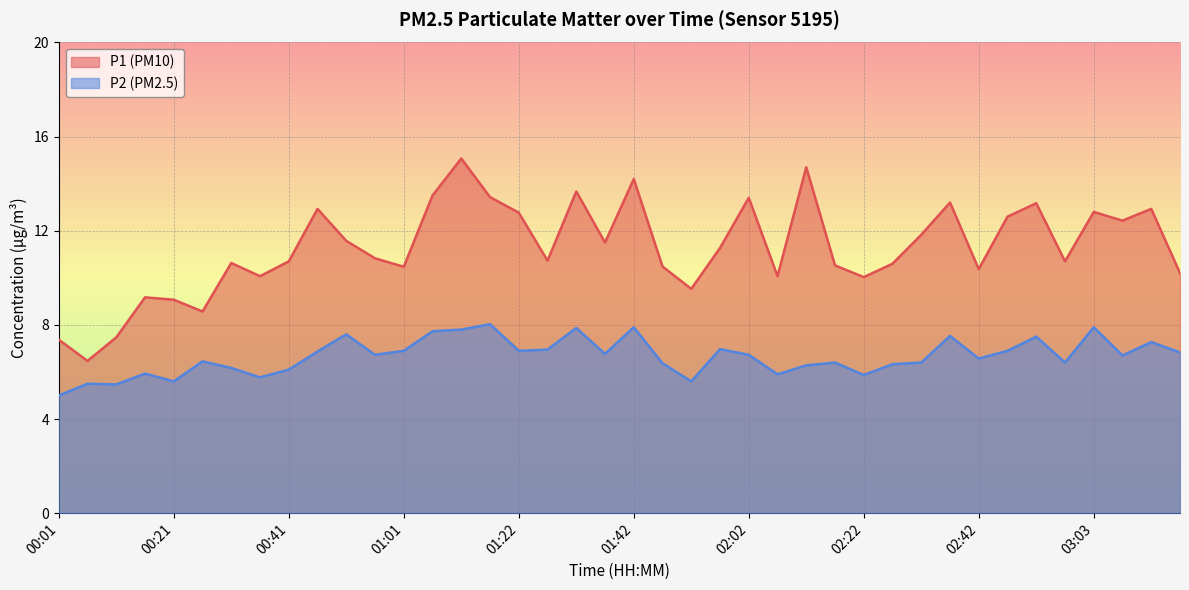

The P2 series shows 6.8 at 03:18. True or false?

True